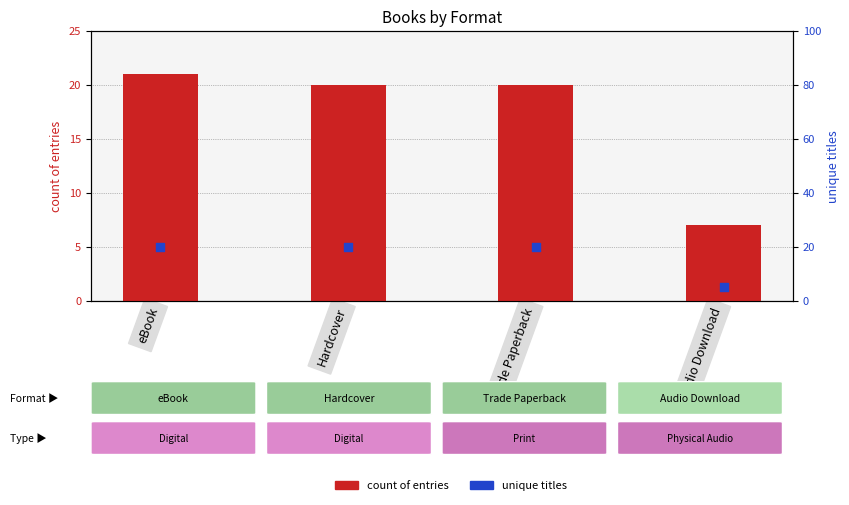

Which series has the largest total across all categories?

count of entries